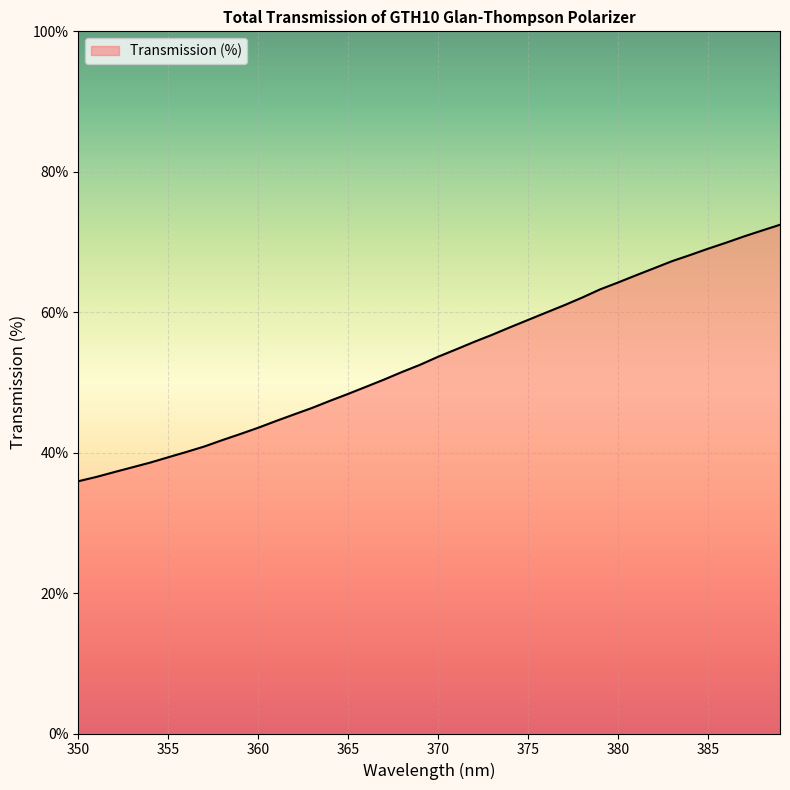

What is the minimum value shown in the chart?

35.9